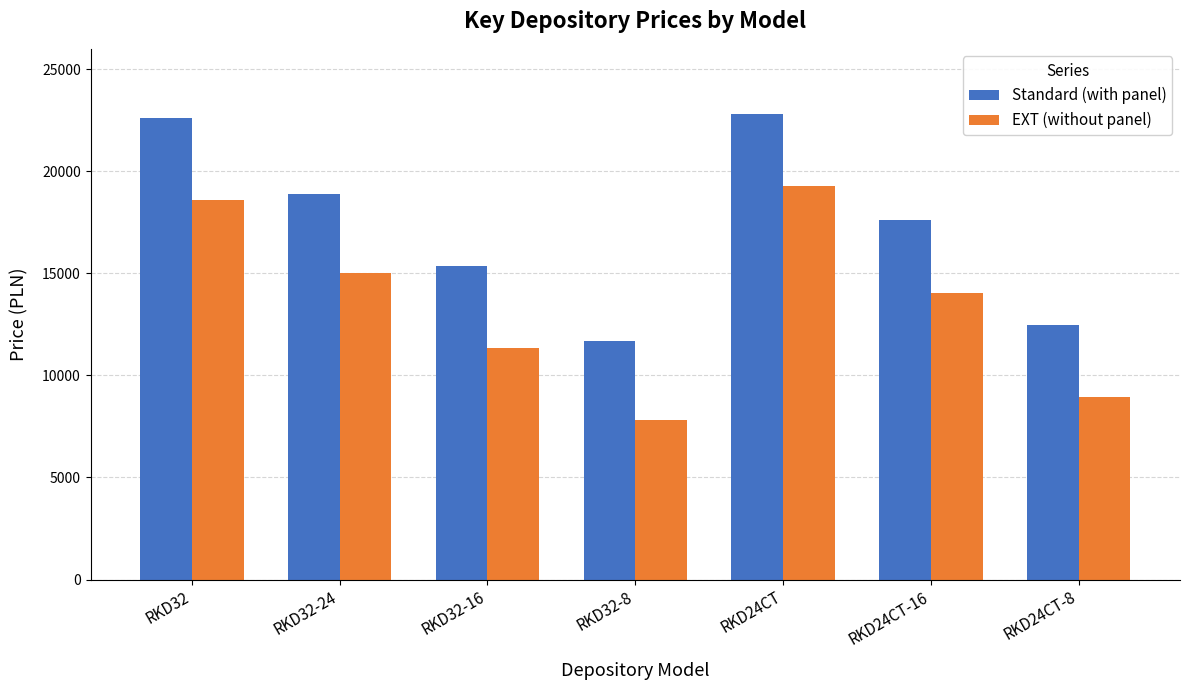

Which series has the largest total across all categories?

Standard (with panel)